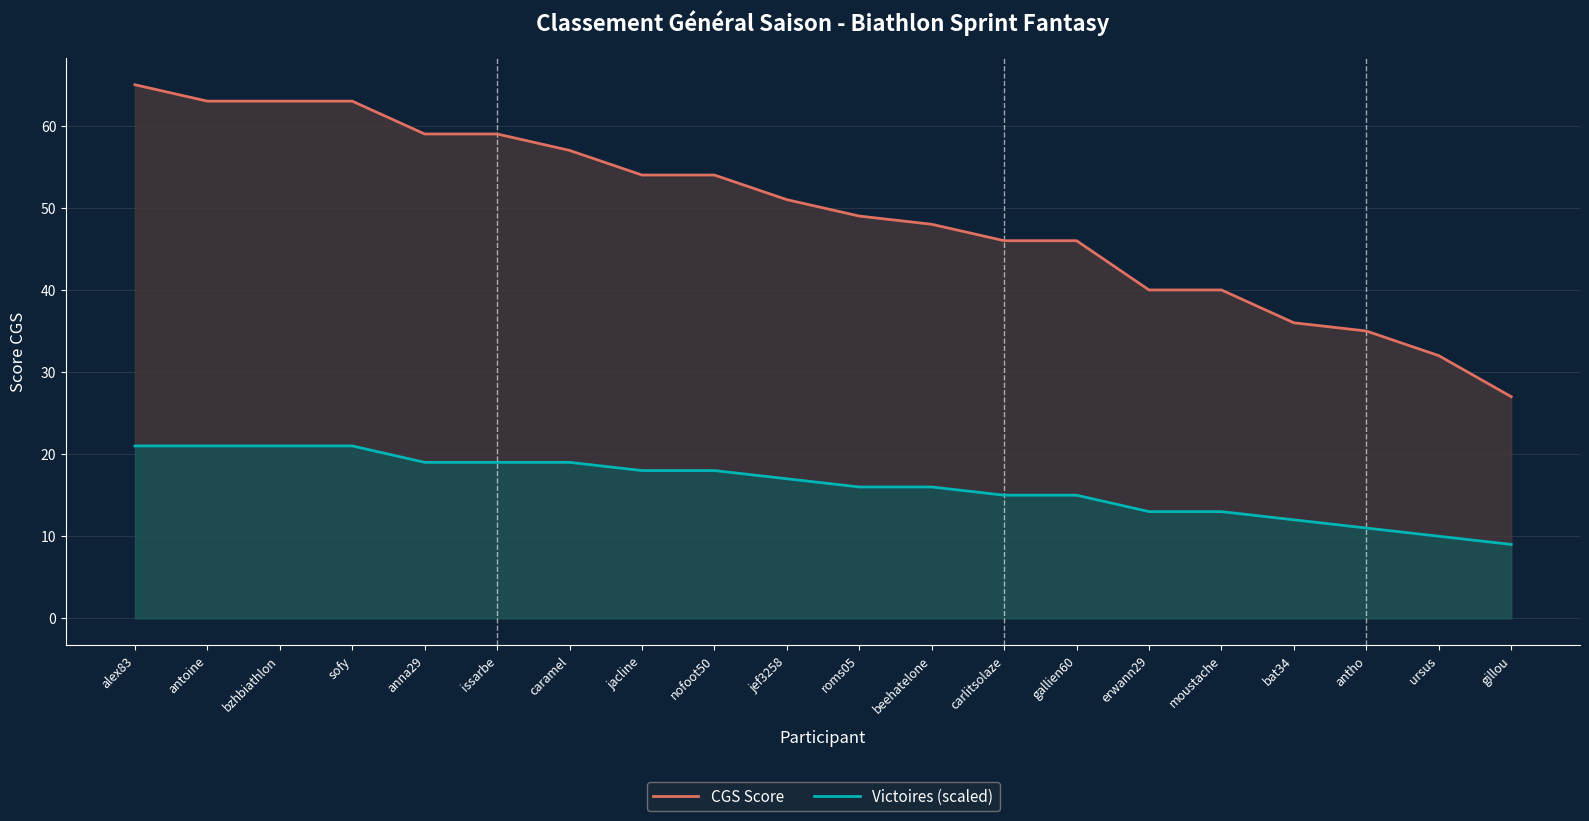

What is the approximate value of Victoires (scaled) at nofoot50?

18